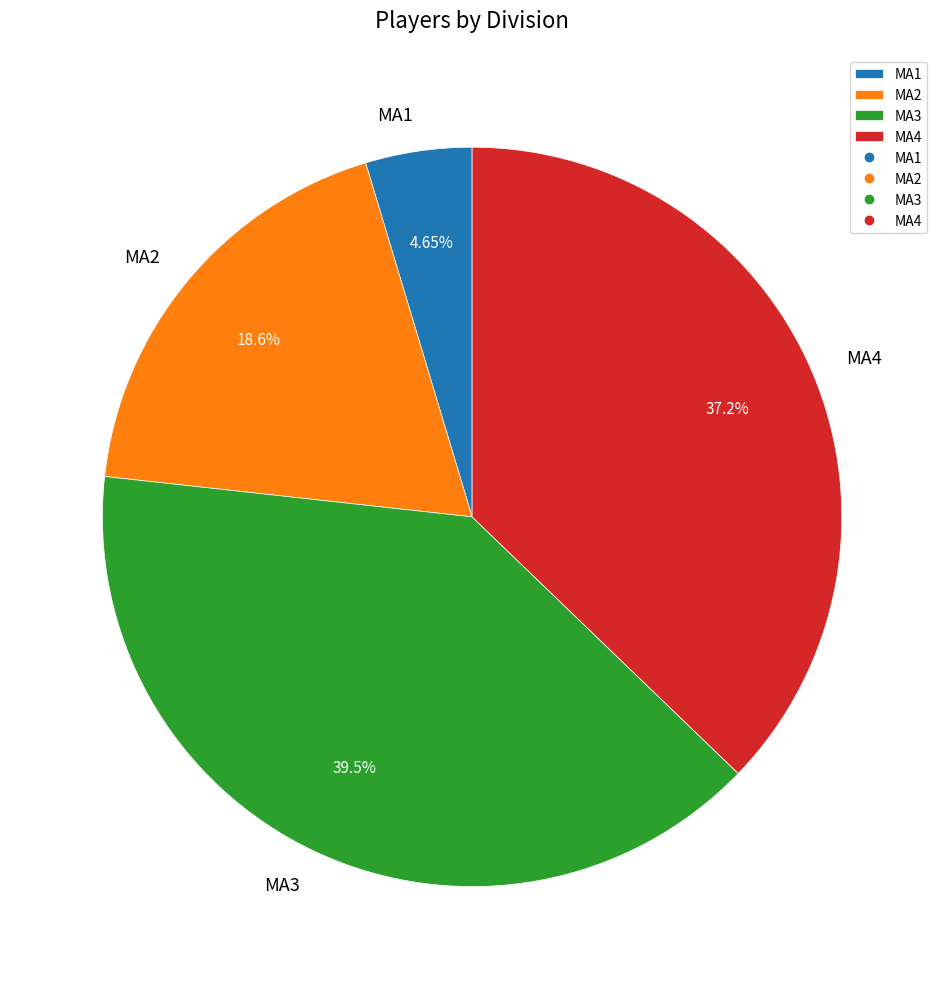

Between MA2 and MA3, which is larger?

MA3